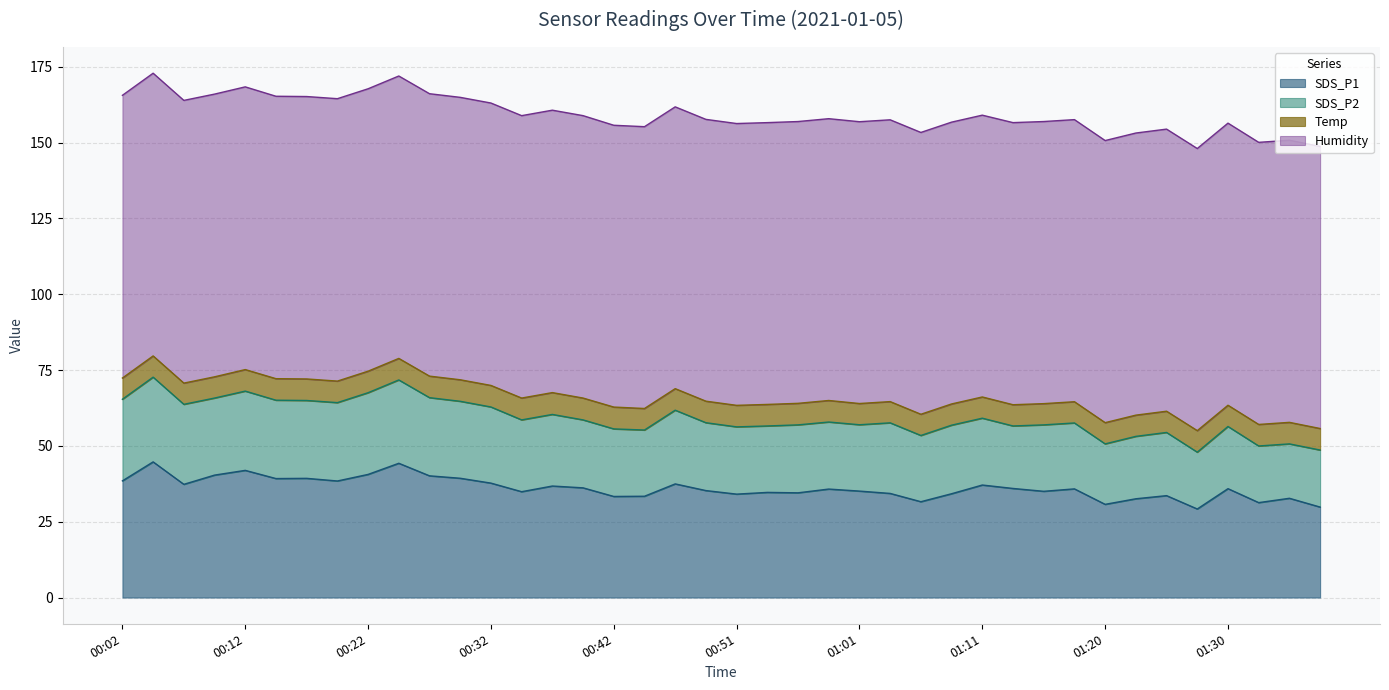

True or false: SDS_P1 and Temp intersect in this chart.

False